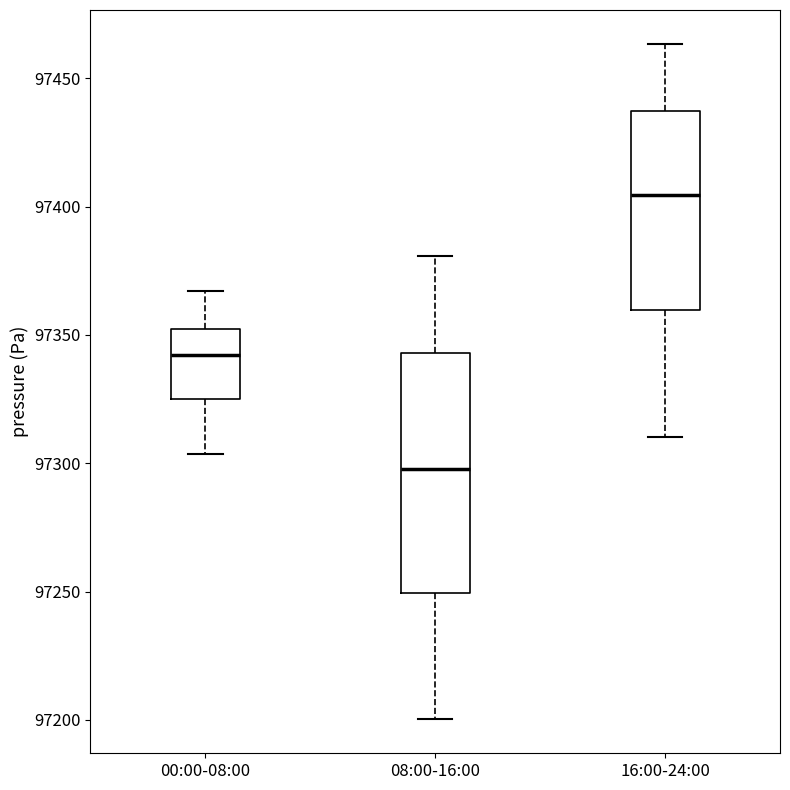

Reading left to right, read every box against the y-axis: the position of its median line, the range the box covers, and the ends of its whiskers. The values are not printed on the chart, so give them approximately, as read against the axis.

00:00-08:00: median 97340, box 97325 to 97350, whiskers 97305 to 97365
08:00-16:00: median 97300, box 97250 to 97345, whiskers 97200 to 97380
16:00-24:00: median 97405, box 97360 to 97435, whiskers 97310 to 97465